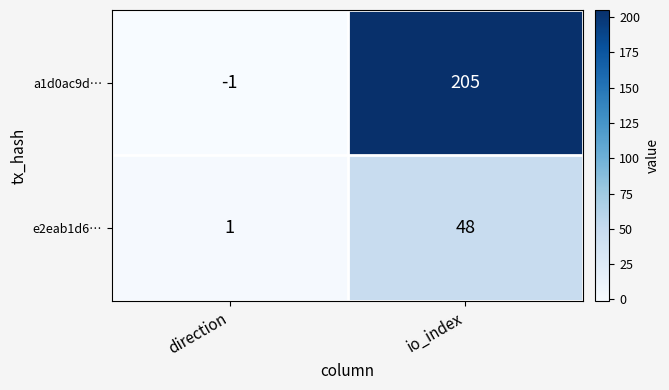

Between direction and io_index, which series saw the biggest shift?

a1d0ac9d…